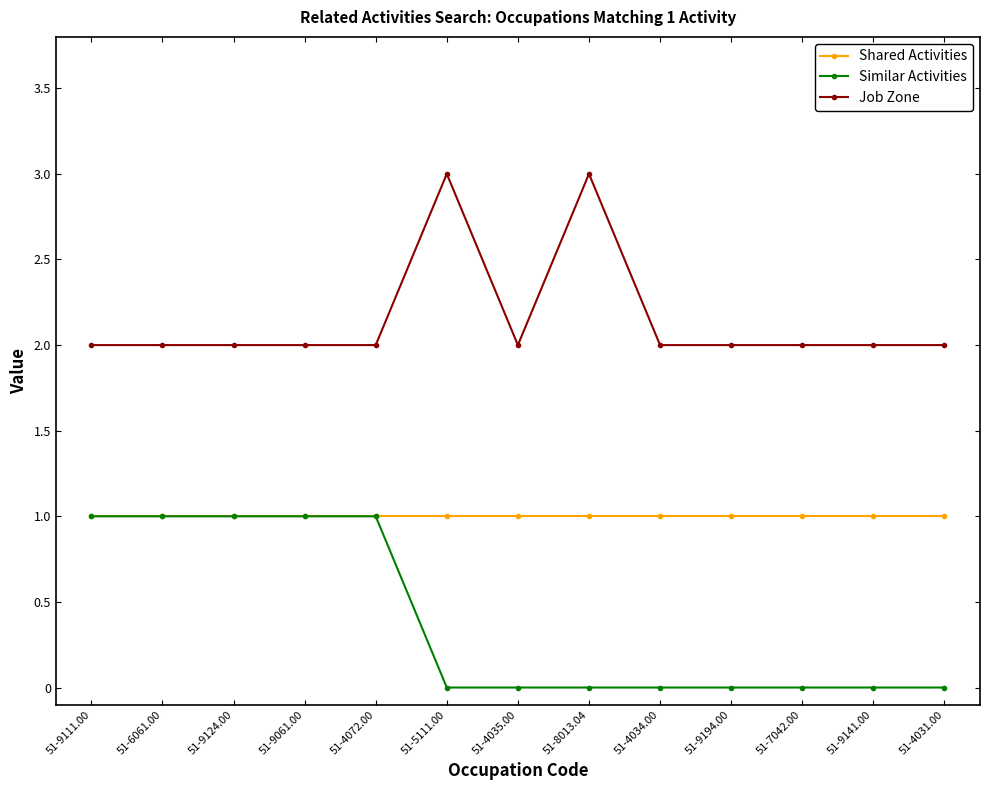

What is the greatest value displayed?

3